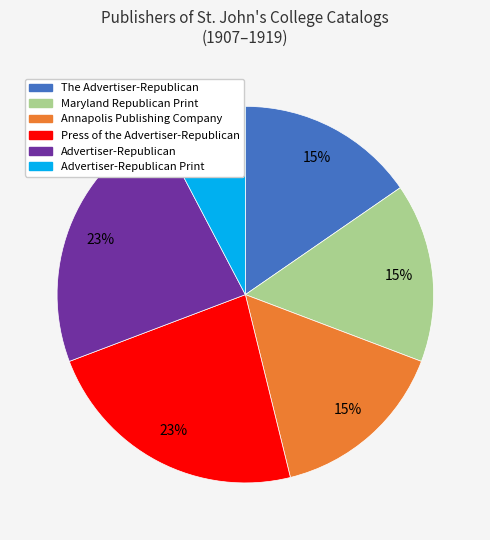

Is there a majority slice in this chart?

No